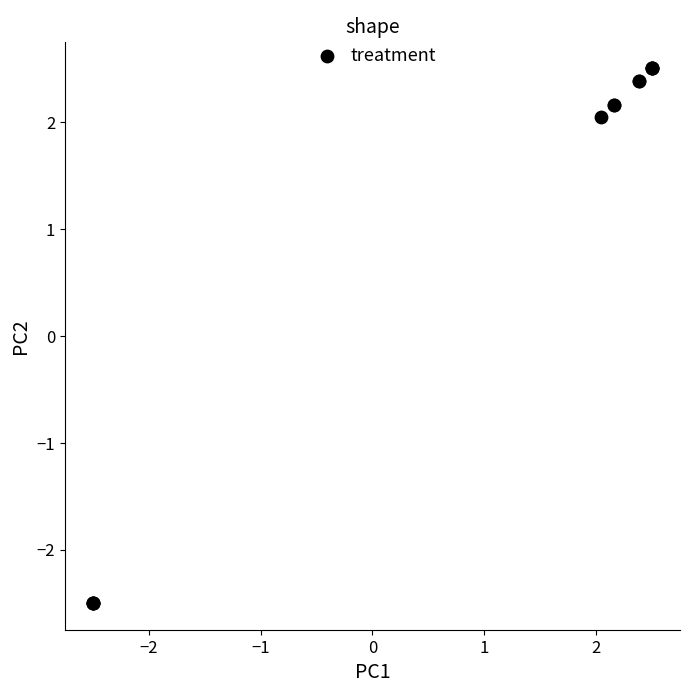

What Y value in the scatter plot is closest to 0?

2.0